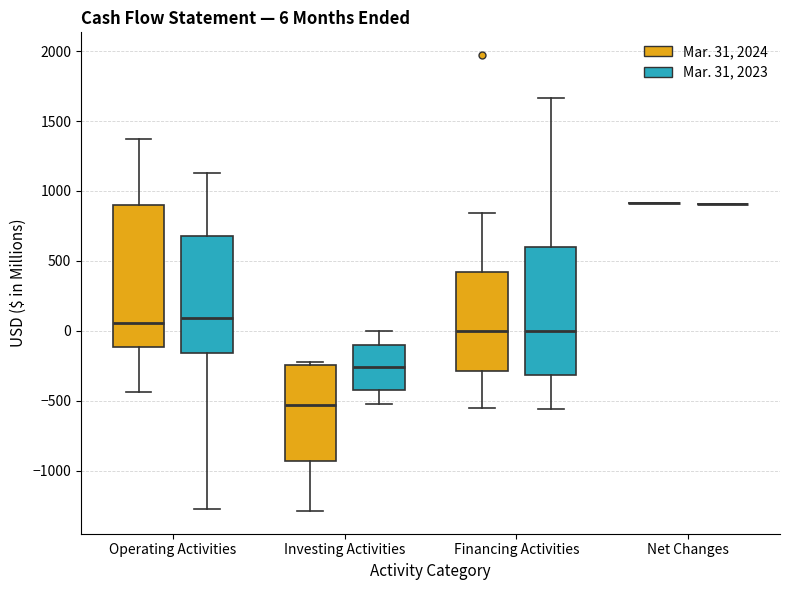

Comparing the boxes themselves (not the whiskers), which one is the tallest?

Operating Activities (Mar. 31, 2024)